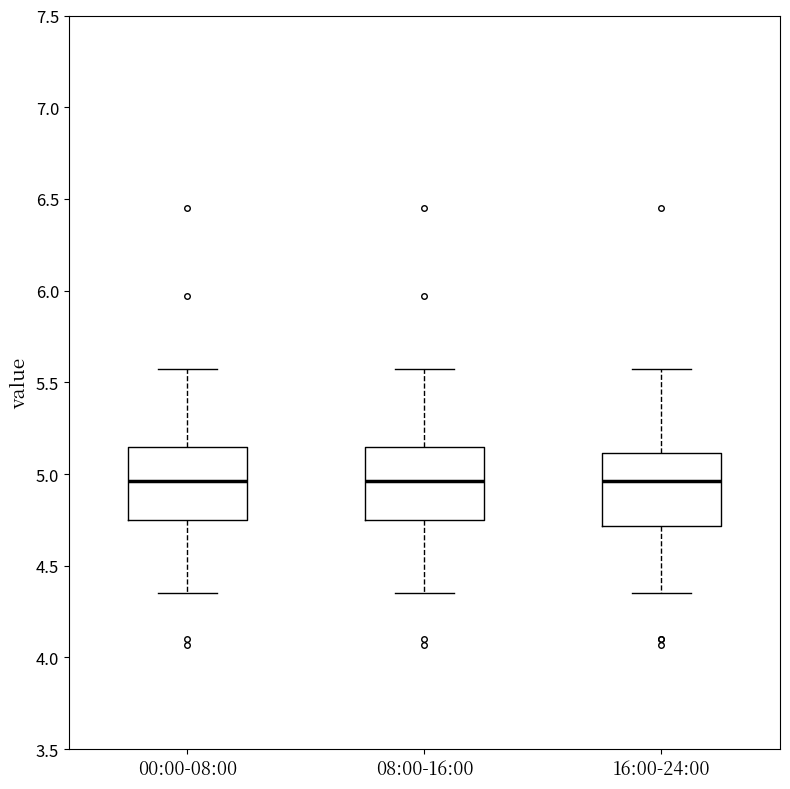

Reading left to right, transcribe this box plot: for each box, give where its median line is, the range the box spans, and where its two whiskers end, as read against the y-axis. The values are not printed on the chart, so give them approximately, as read against the axis.

00:00-08:00: median 4.95, box 4.75 to 5.15, whiskers 4.35 to 5.55
08:00-16:00: median 4.95, box 4.75 to 5.15, whiskers 4.35 to 5.55
16:00-24:00: median 4.95, box 4.70 to 5.10, whiskers 4.35 to 5.55